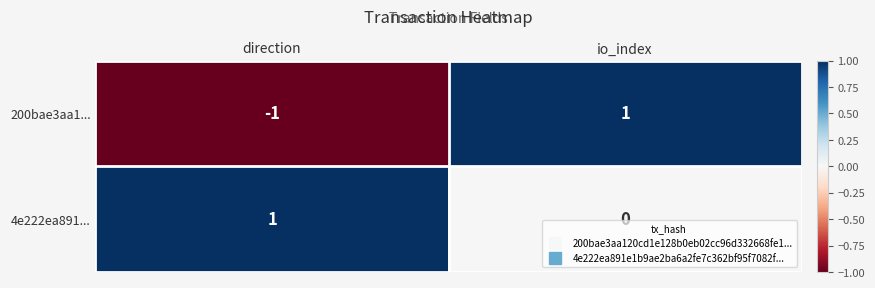

How many series are shown in this chart?

2